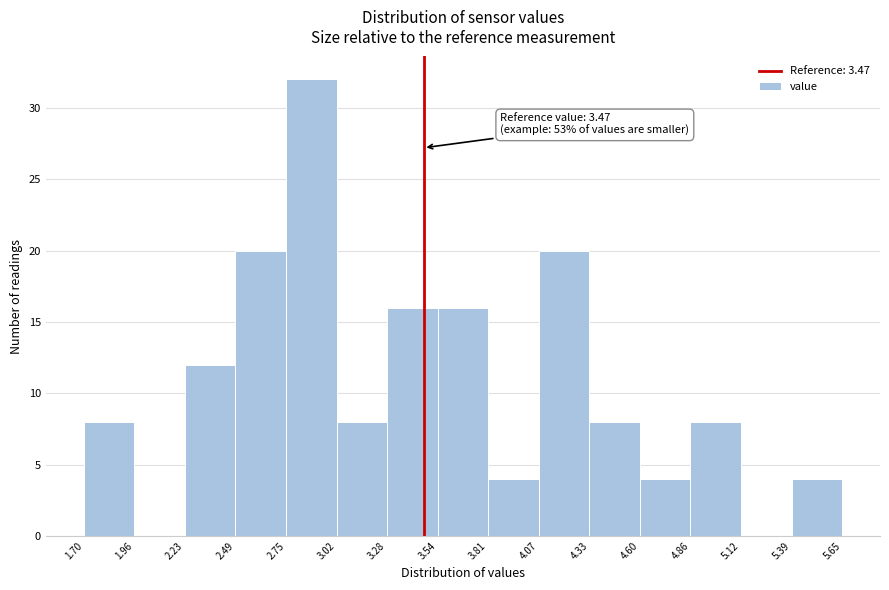

Which range on the x-axis has the tallest bar?

2.75 to 3.02